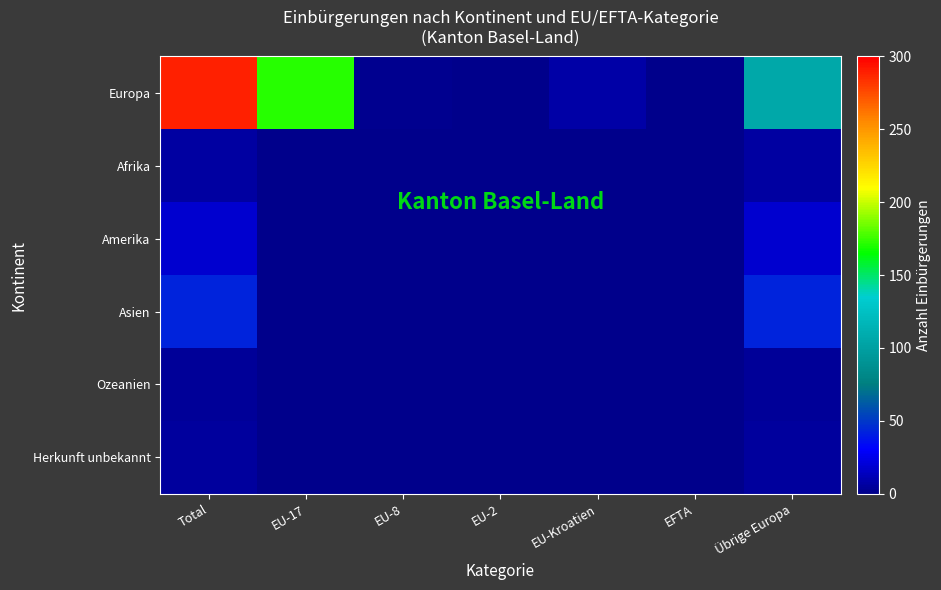

Between Übrige Europa and Total, which is larger?

Total